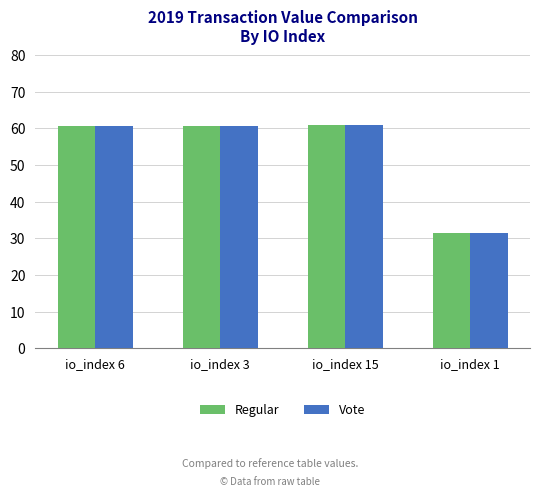

Which category has the lowest value in the Vote series?

io_index 1